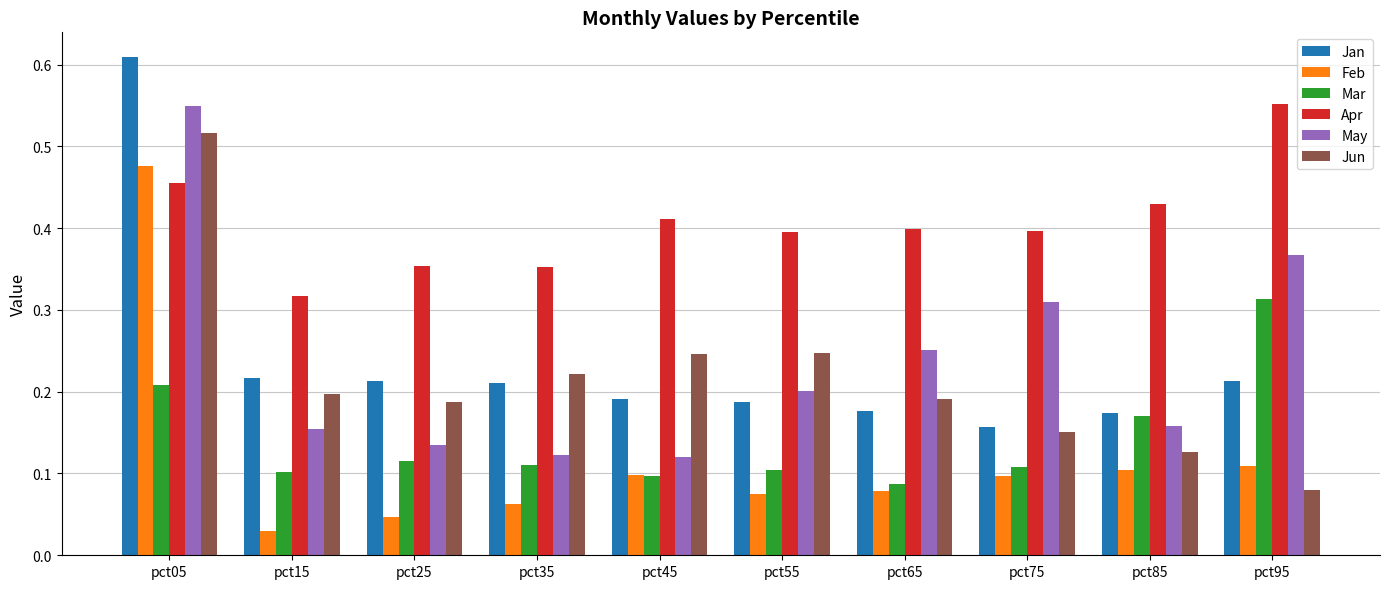

Which category has the lowest value in the Jun series?

pct95